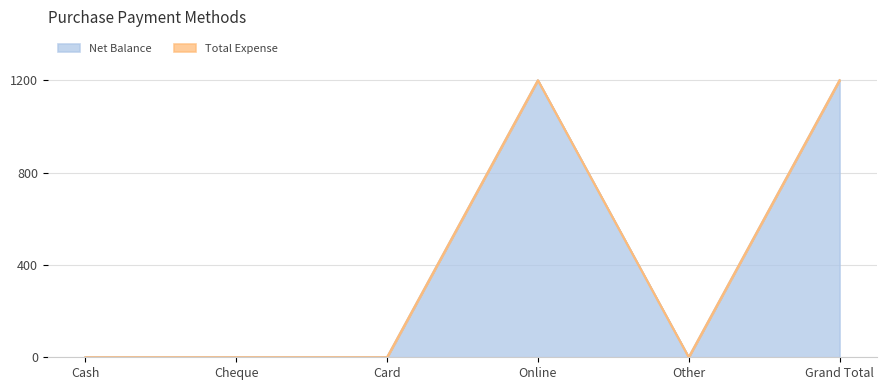

Which label corresponds to the smallest value in the chart?

Cash